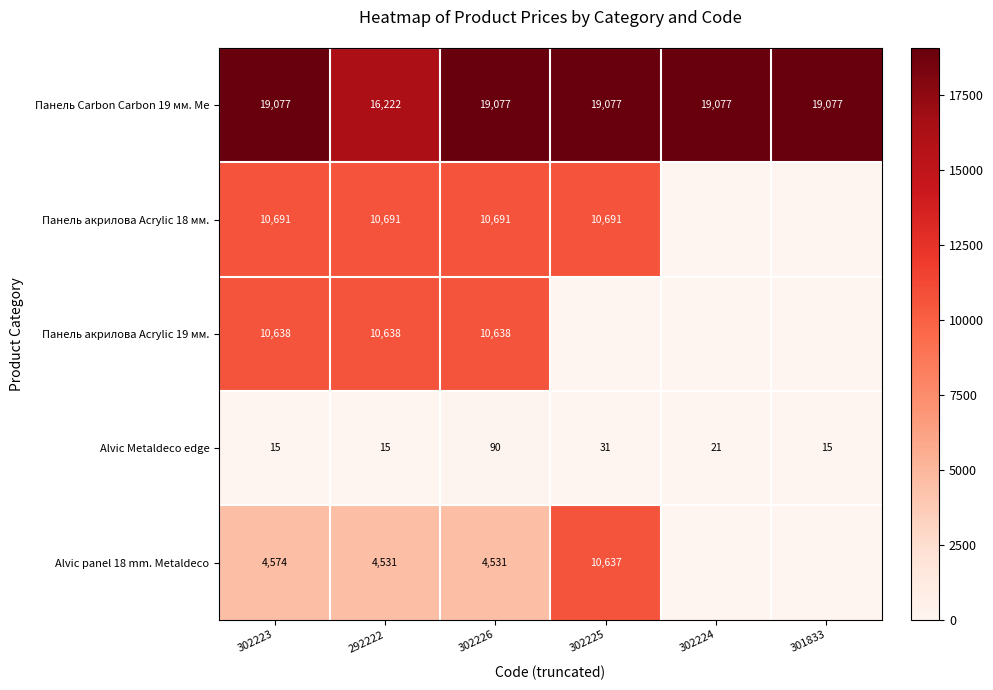

How many values in the Панель Carbon Carbon 19 мм. Ме series are below 19077?

1